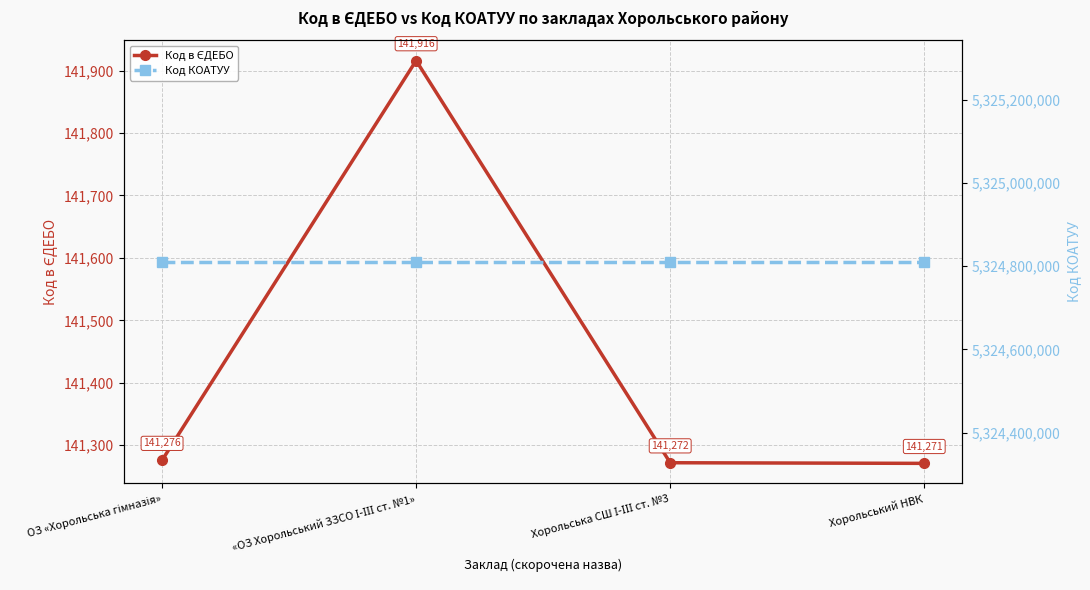

True or false: Код КОАТУУ and Код в ЄДЕБО cross at least once.

False